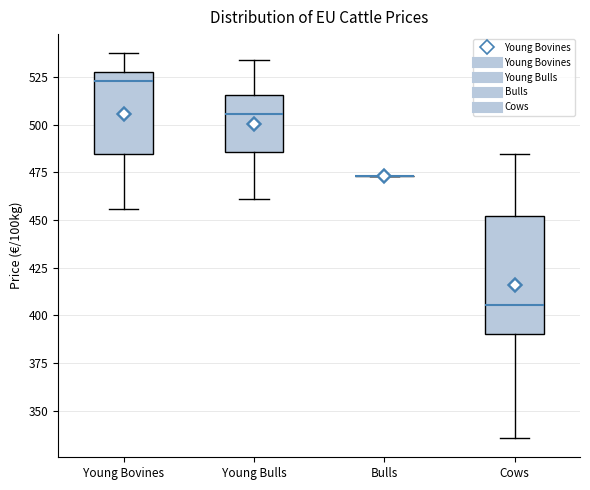

Comparing the boxes themselves (not the whiskers), which one is the tallest?

Cows